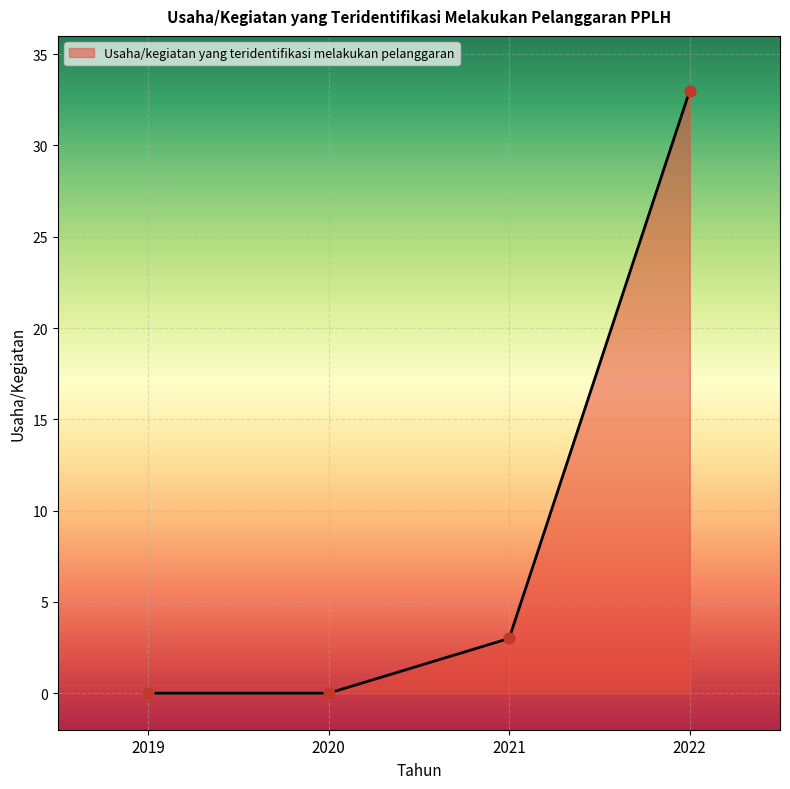

What is the change in value from 2019 to 2022?

+33